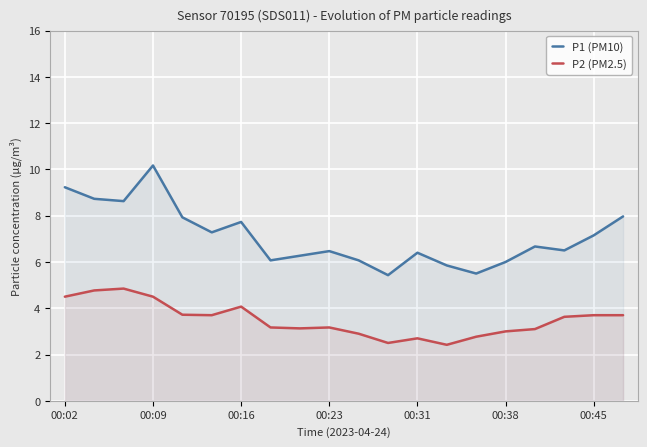

Which series has the largest range (max minus min)?

P1 (PM10)